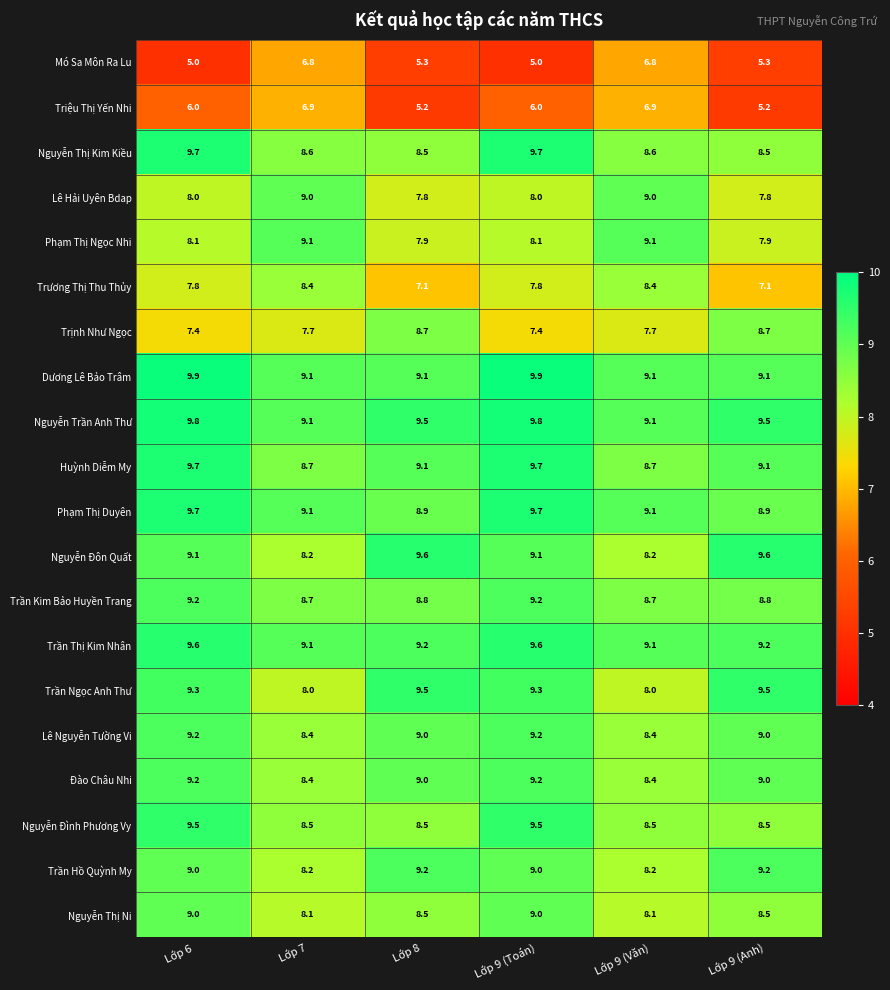

The value of Huỳnh Diễm My at Lớp 9 (Anh) is 9.1. True or false?

True